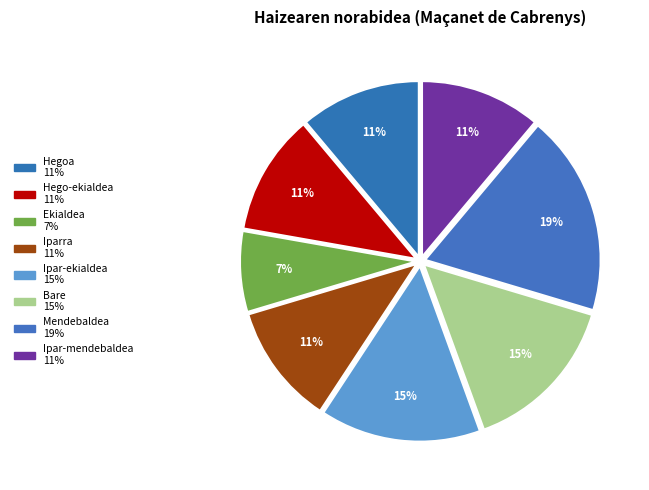

How many slices are in this pie chart?

8